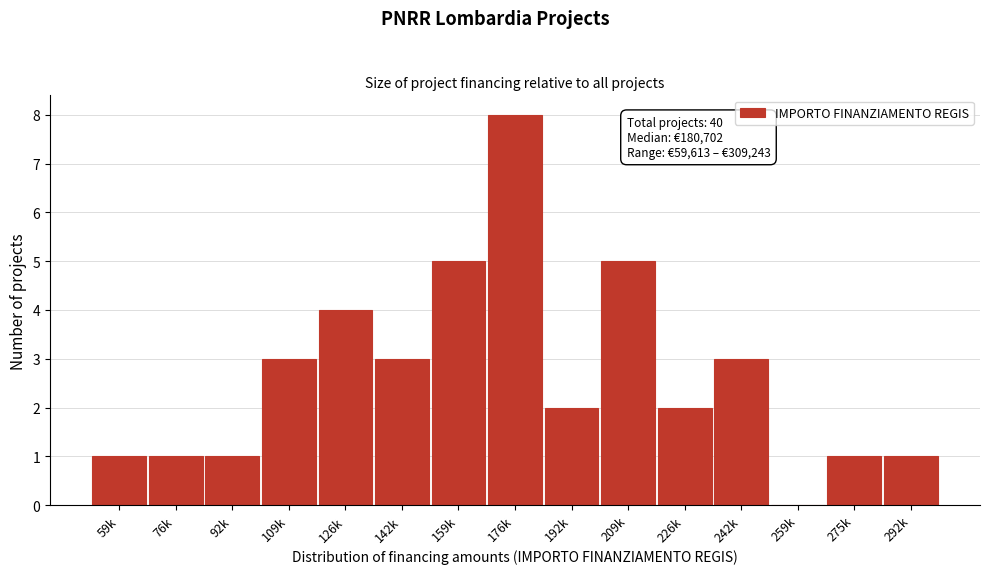

Reading left to right, list all the values displayed in this chart.

59k=1	76k=1	92k=1	109k=3	126k=4	142k=3	159k=5	176k=8	192k=2	209k=5	226k=2	242k=3	259k=0	275k=1	292k=1